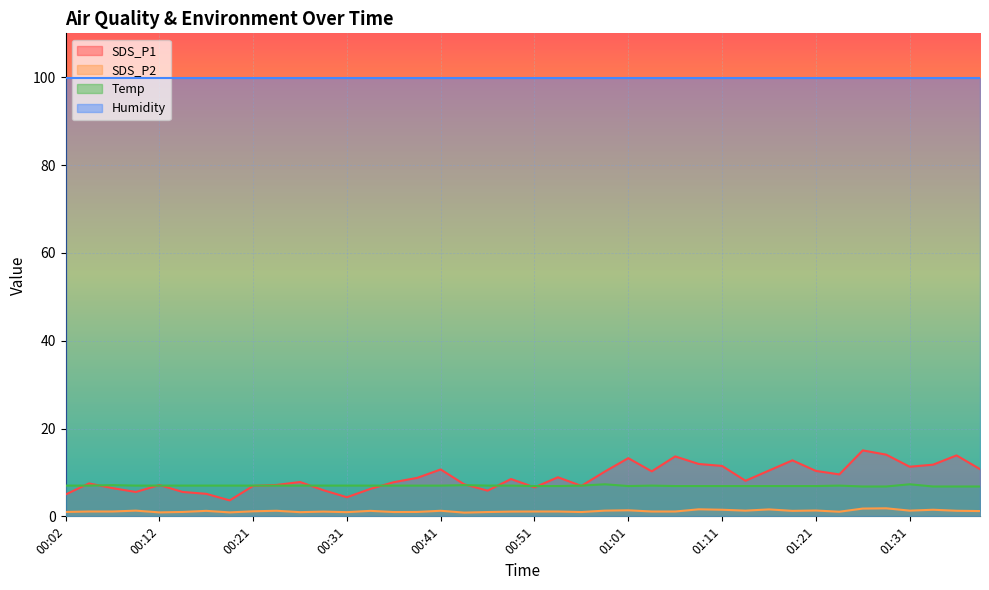

Which category has the lowest value in the Temp series?

01:26